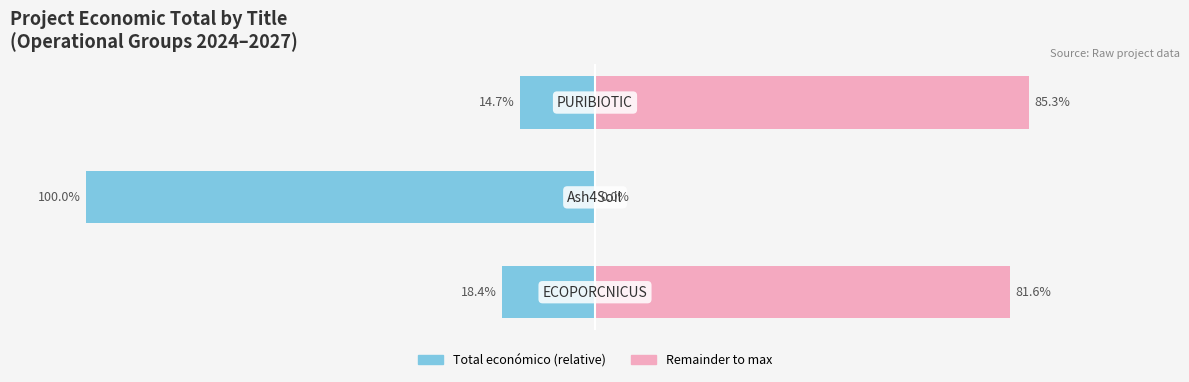

What is the difference between the Total económico (relative) values at 1 and 2?

85.3